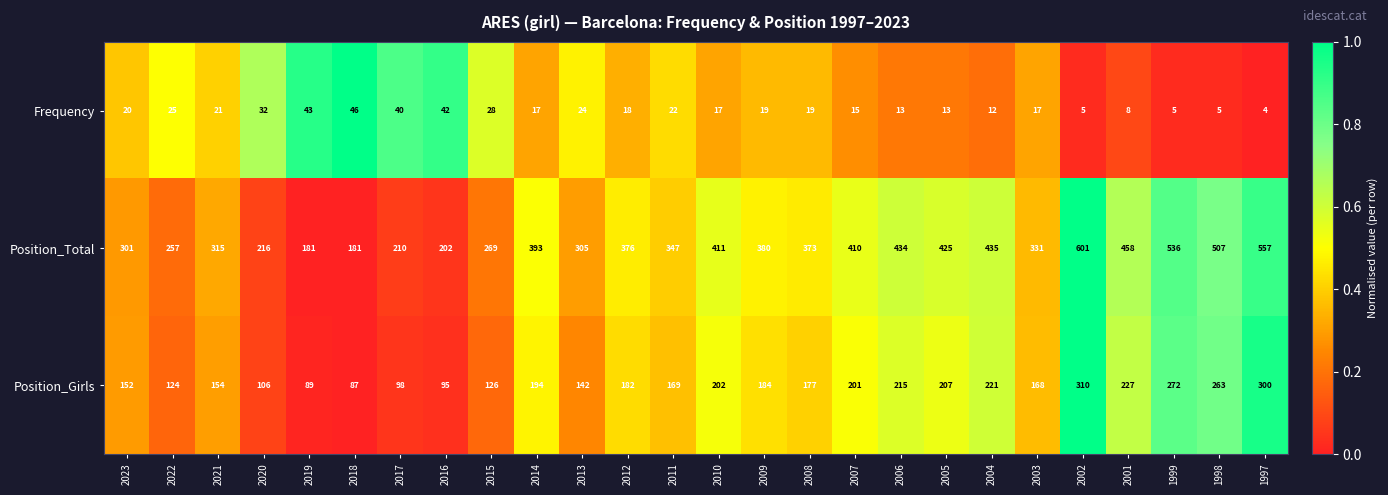

What is the sum of all Frequency values?

530